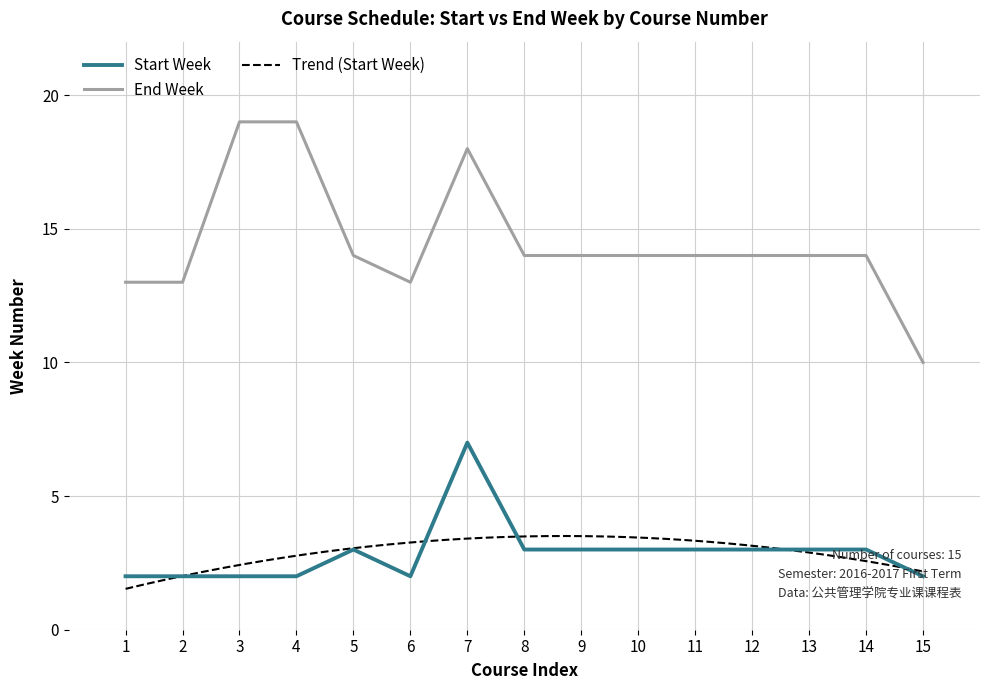

What is the sum of all Start Week values?

43